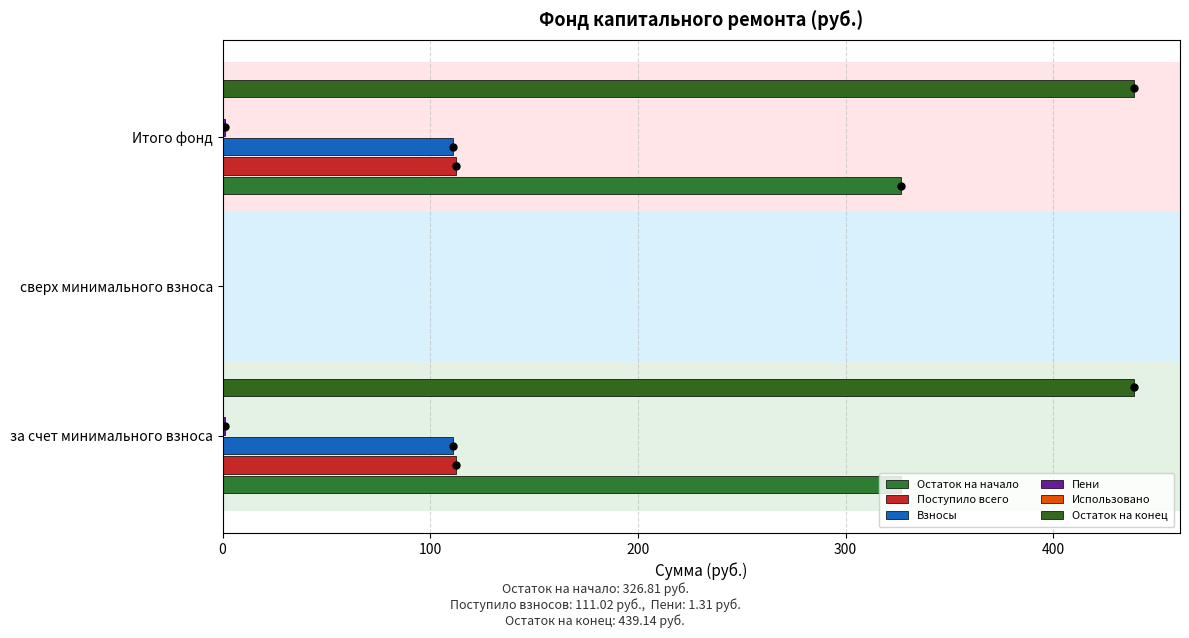

How many bars are there in each group?

6